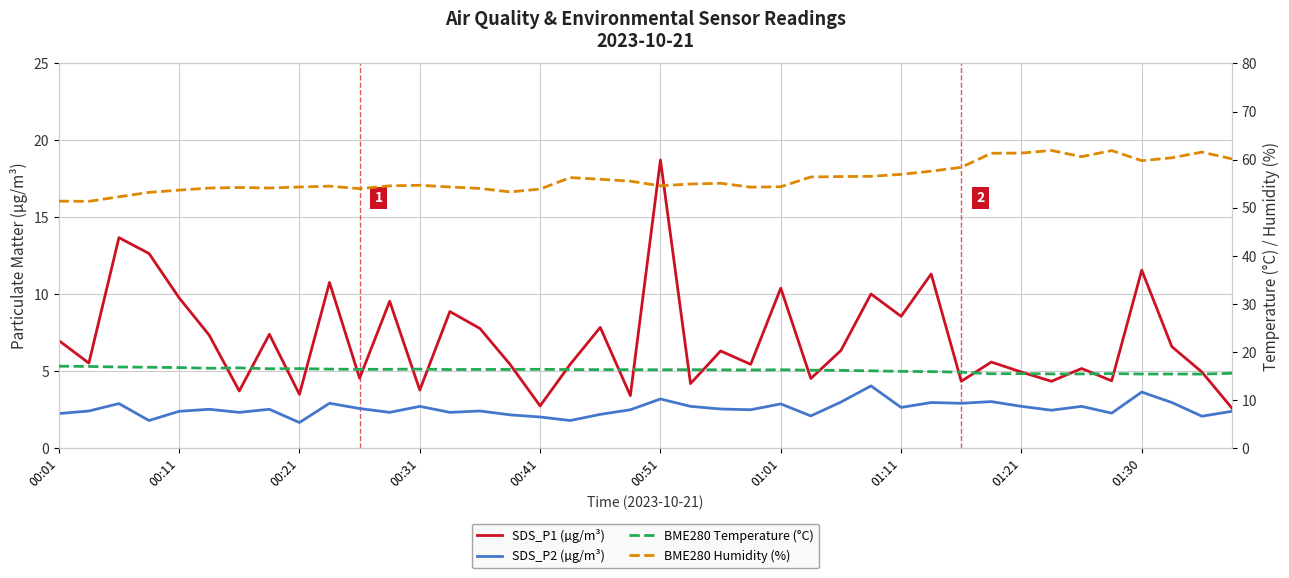

What is the highest value of the BME280 Humidity (%) series?

61.9